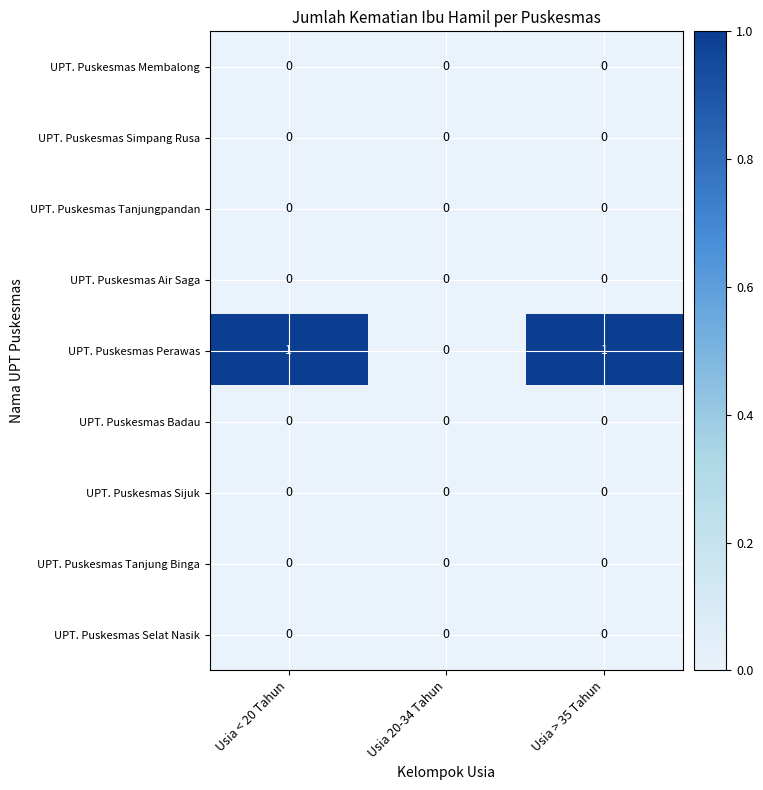

Between Usia 20-34 Tahun and Usia > 35 Tahun, which series saw the biggest shift?

UPT. Puskesmas Perawas